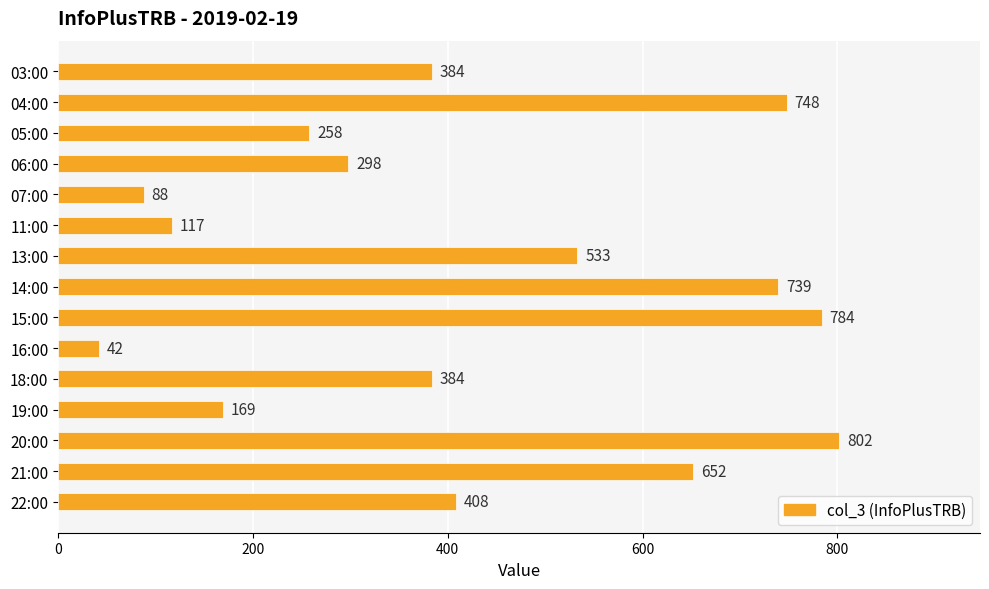

Which label corresponds to the smallest value in the chart?

16:00